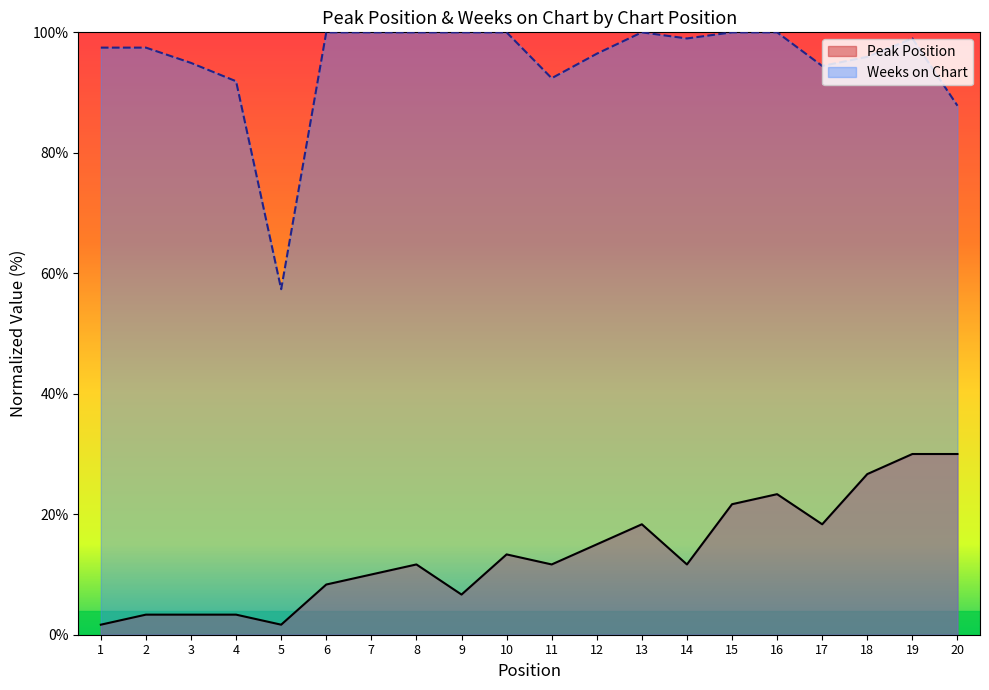

Which series has the largest total across all categories?

Weeks on Chart